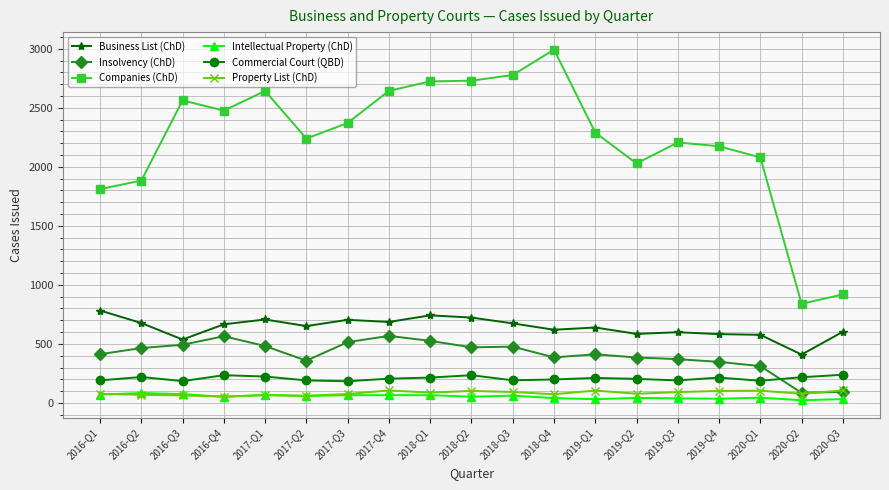

The value of Property List (ChD) at 2016-Q2 is 69. True or false?

True